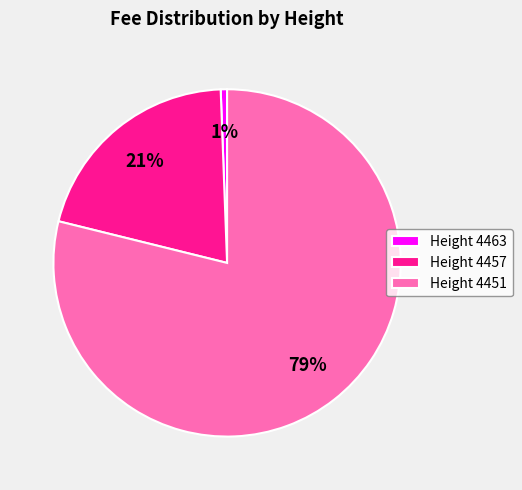

Count the number of slices in the pie.

3